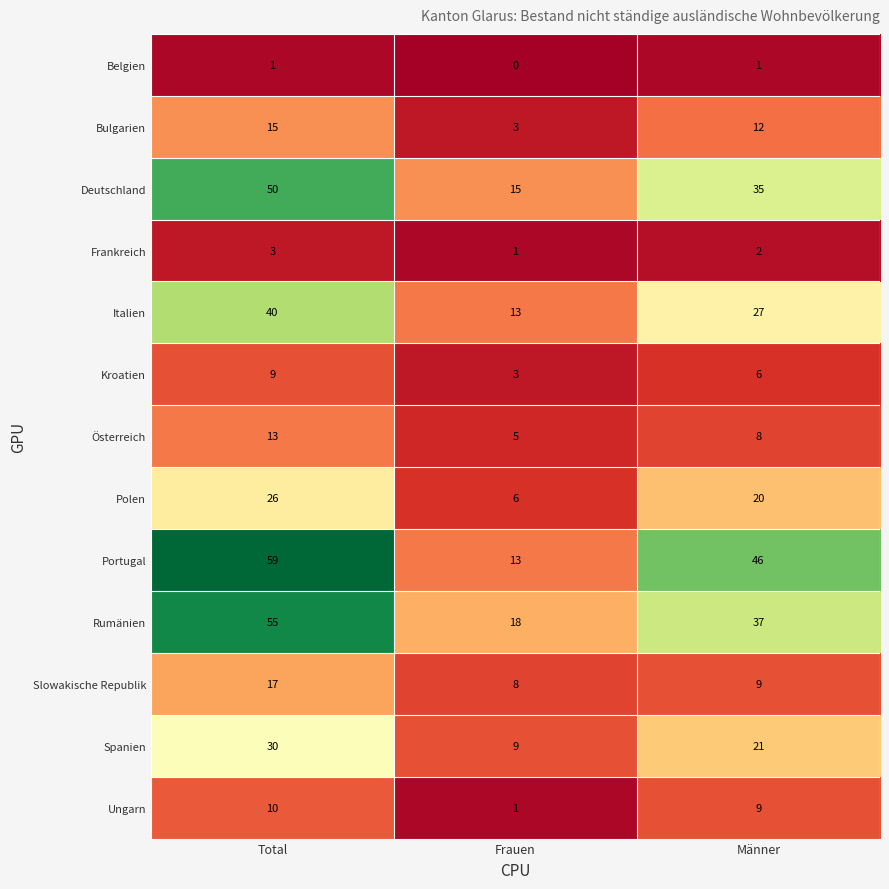

How many Ungarn values are between 1 and 10?

3